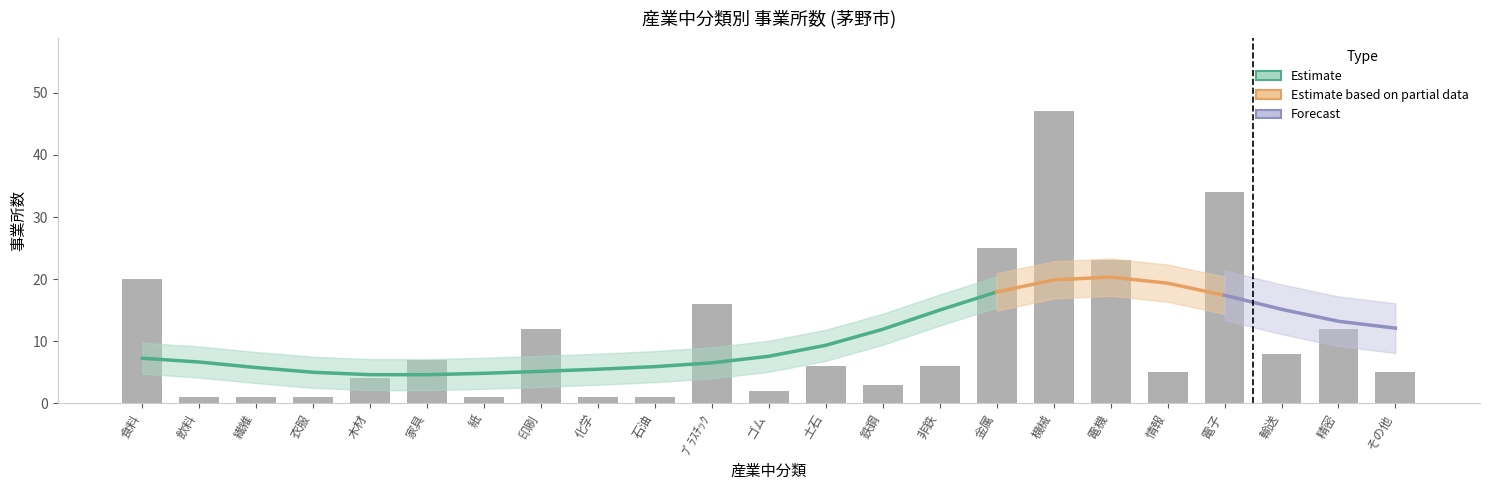

Count the number of values greater than 6.

10